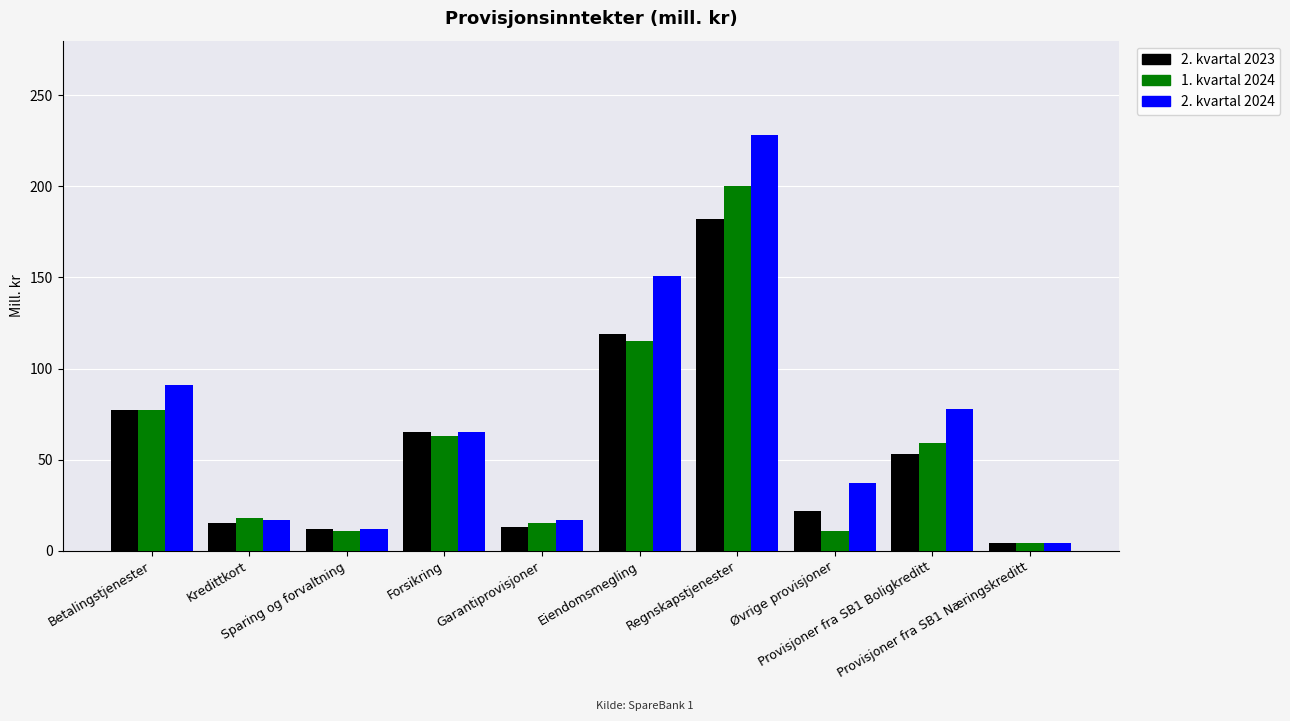

True or false: 2. kvartal 2023 has a value of 126 at Betalingstjenester.

False